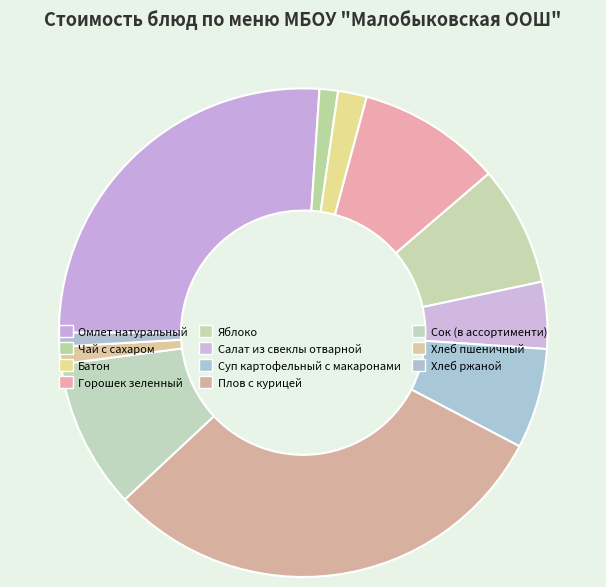

What is the ratio of the value at Хлеб пшеничный to the value at Салат из свеклы отварной?

0.3